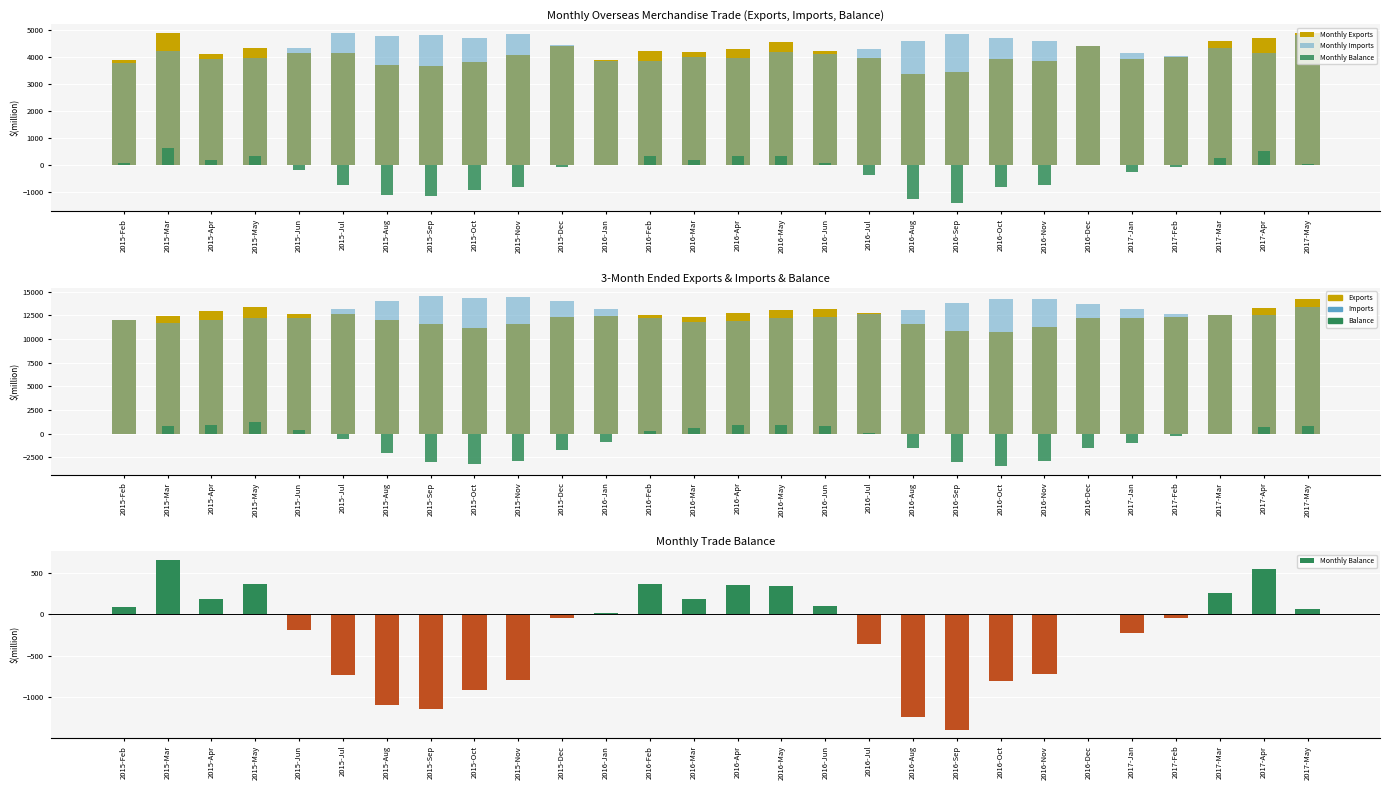

What is the minimum value shown in the chart?

-3425.5